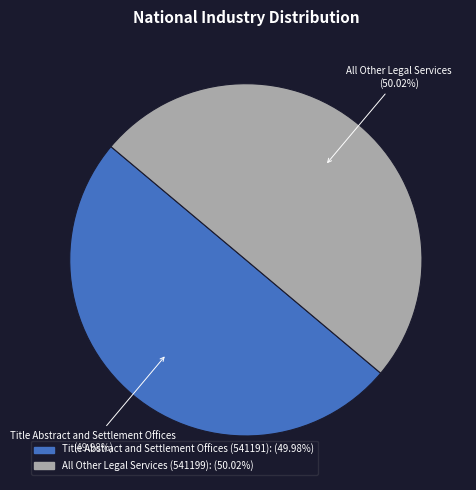

How many segments does this pie chart have?

2